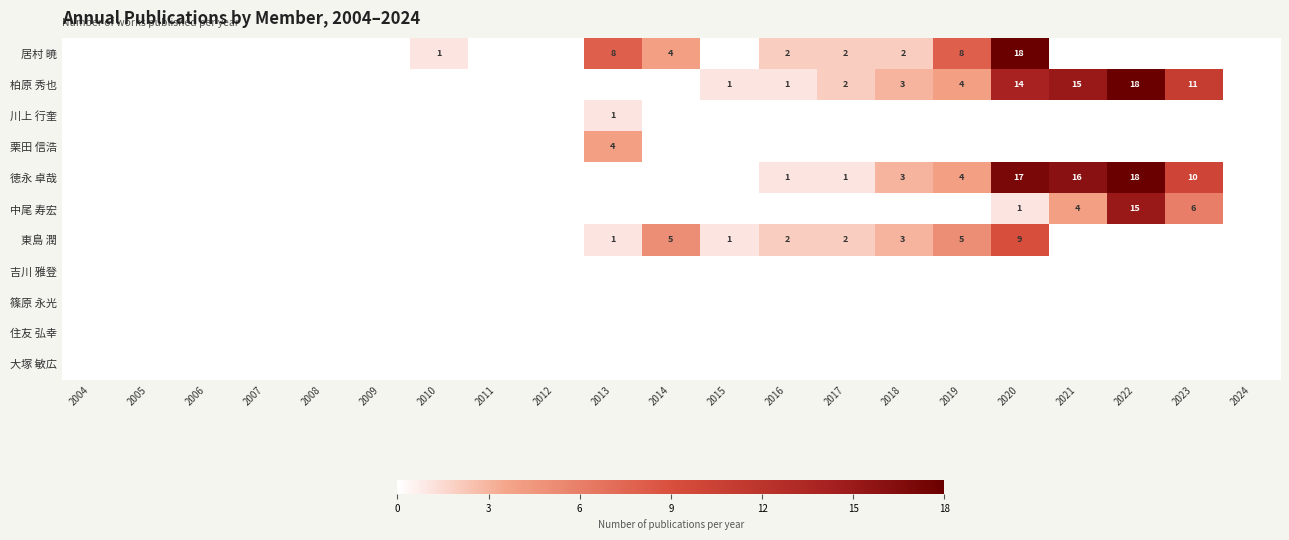

The 徳永 卓哉 series shows 14 at 2023. True or false?

False